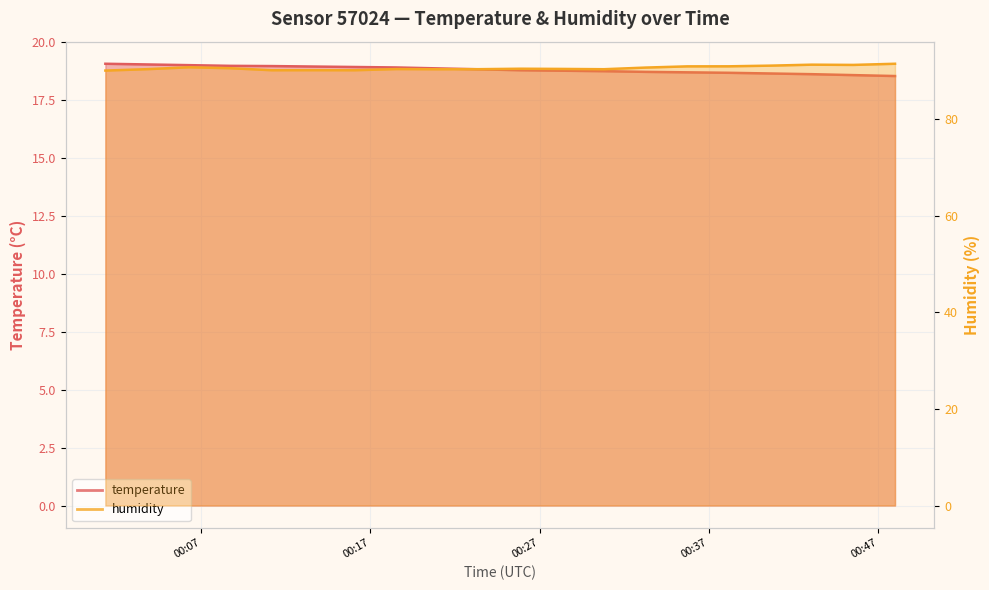

What is the sum of the humidity values at 2023-06-22T00:28:20 and 2023-06-22T00:40:38?

181.4